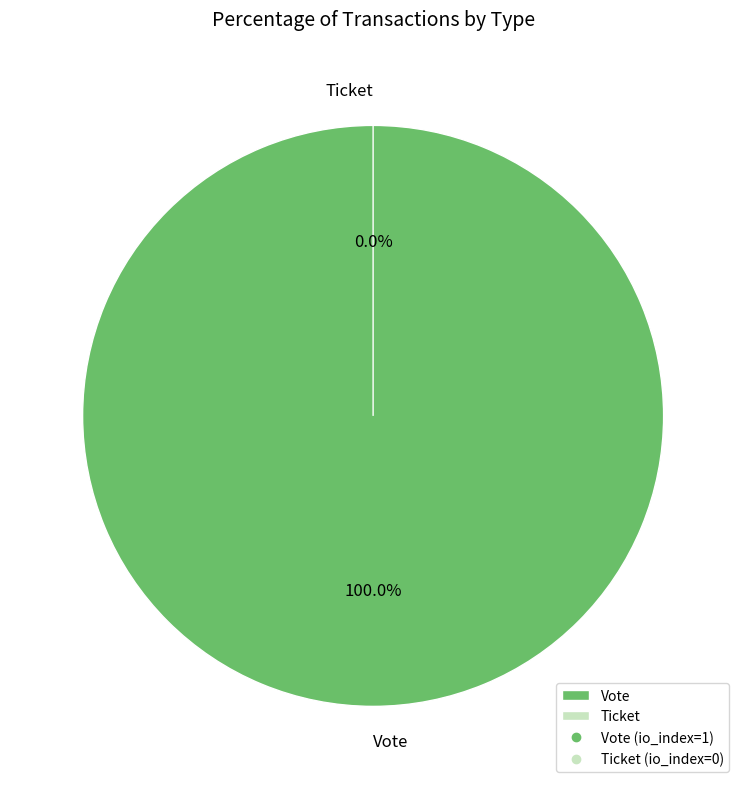

Count the number of slices in the pie.

2